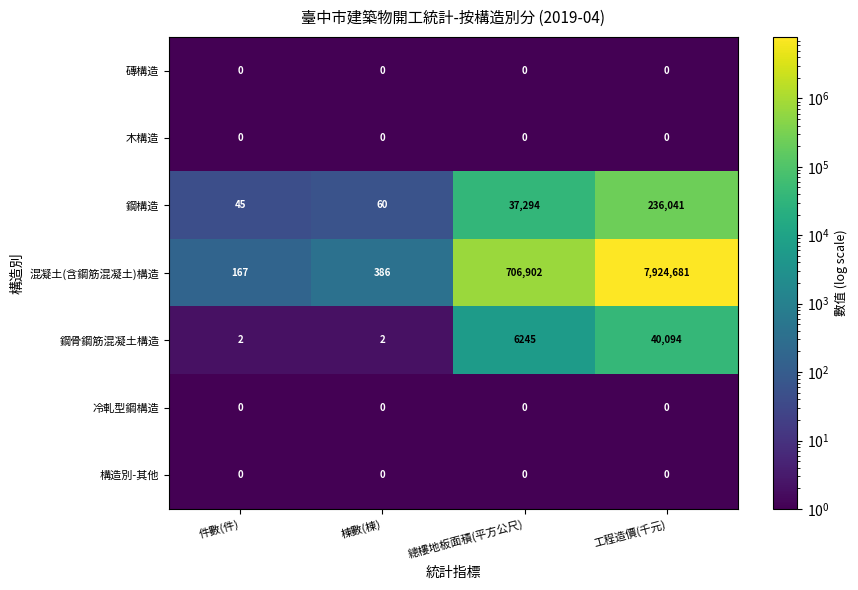

Reading left to right, extract all data points from this chart.

磚構造: 0	0	0	0
木構造: 0	0	0	0
鋼構造: 45	60	37294	236041
混凝土(含鋼筋混凝土)構造: 167	386	706902	7924681
鋼骨鋼筋混凝土構造: 2	2	6245	40094
冷軋型鋼構造: 0	0	0	0
構造別-其他: 0	0	0	0